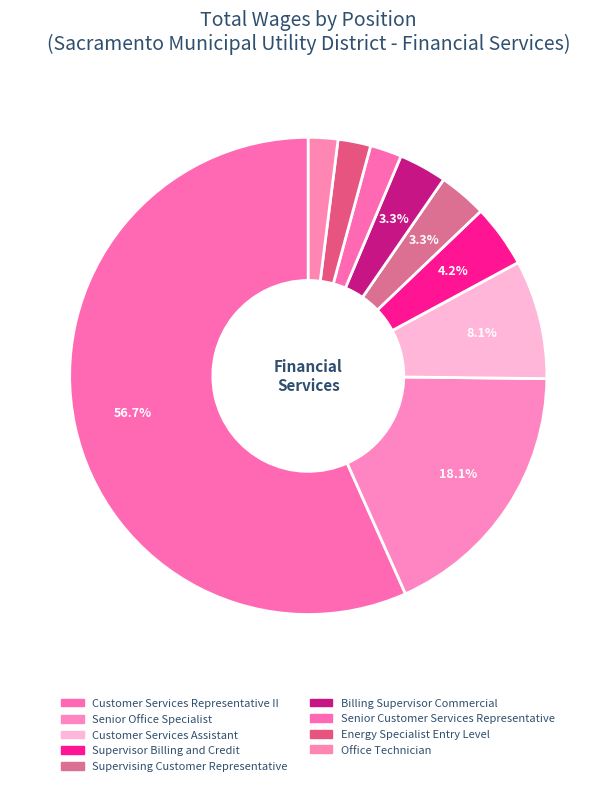

How many segments does this pie chart have?

9